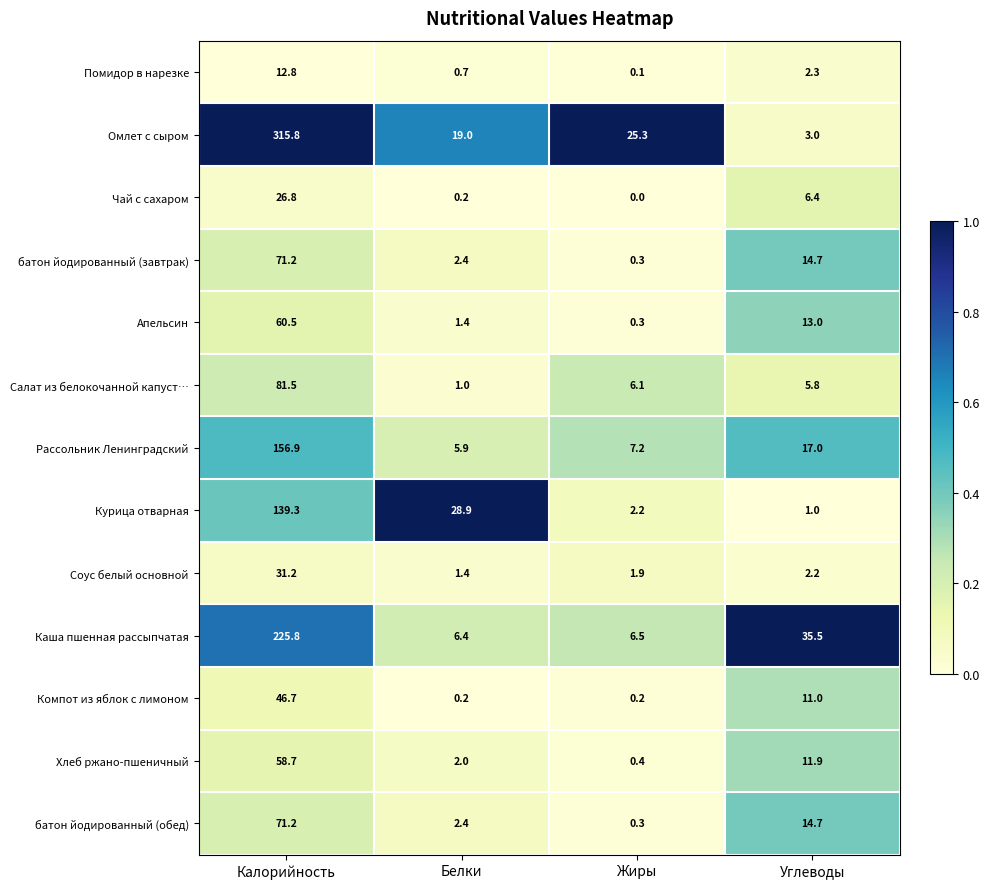

Read the Салат из белокочанной капуст… value at Углеводы.

5.8